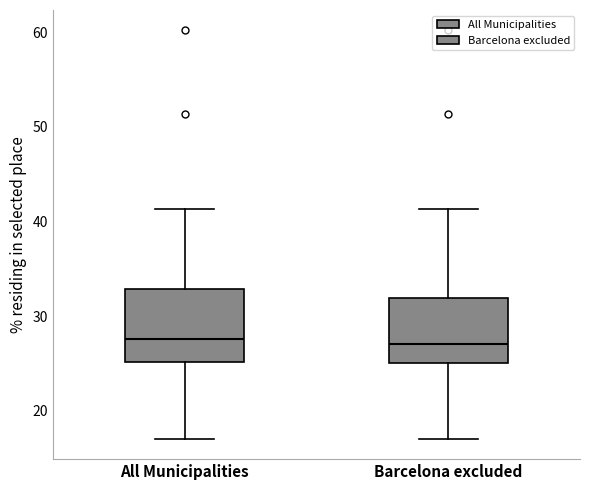

Reading left to right, transcribe this box plot: for each box, give where its median line is, the range the box spans, and where its two whiskers end, as read against the y-axis. The values are not printed on the chart, so give them approximately, as read against the axis.

All Municipalities: median 28, box 25 to 33, whiskers 17 to 41
Barcelona excluded: median 27, box 25 to 32, whiskers 17 to 41